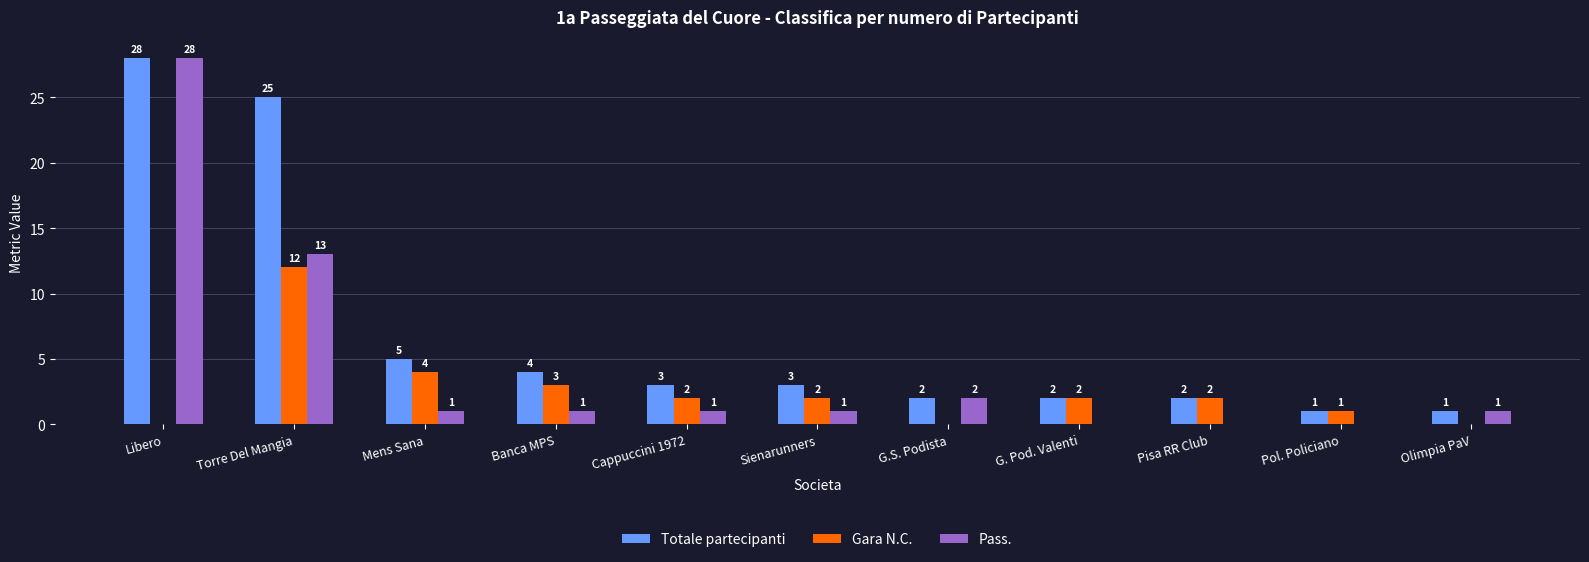

Is the value of Totale partecipanti at Pol. Policiano greater than the value of Gara N.C. at Cappuccini 1972?

No